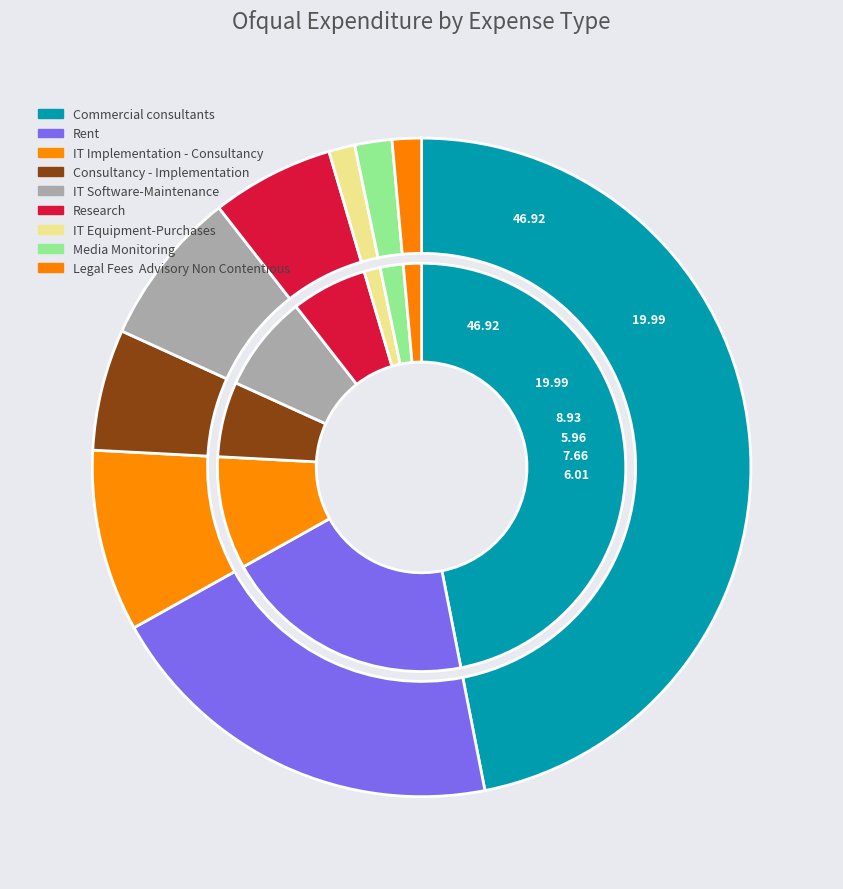

Does any single category account for the majority?

No